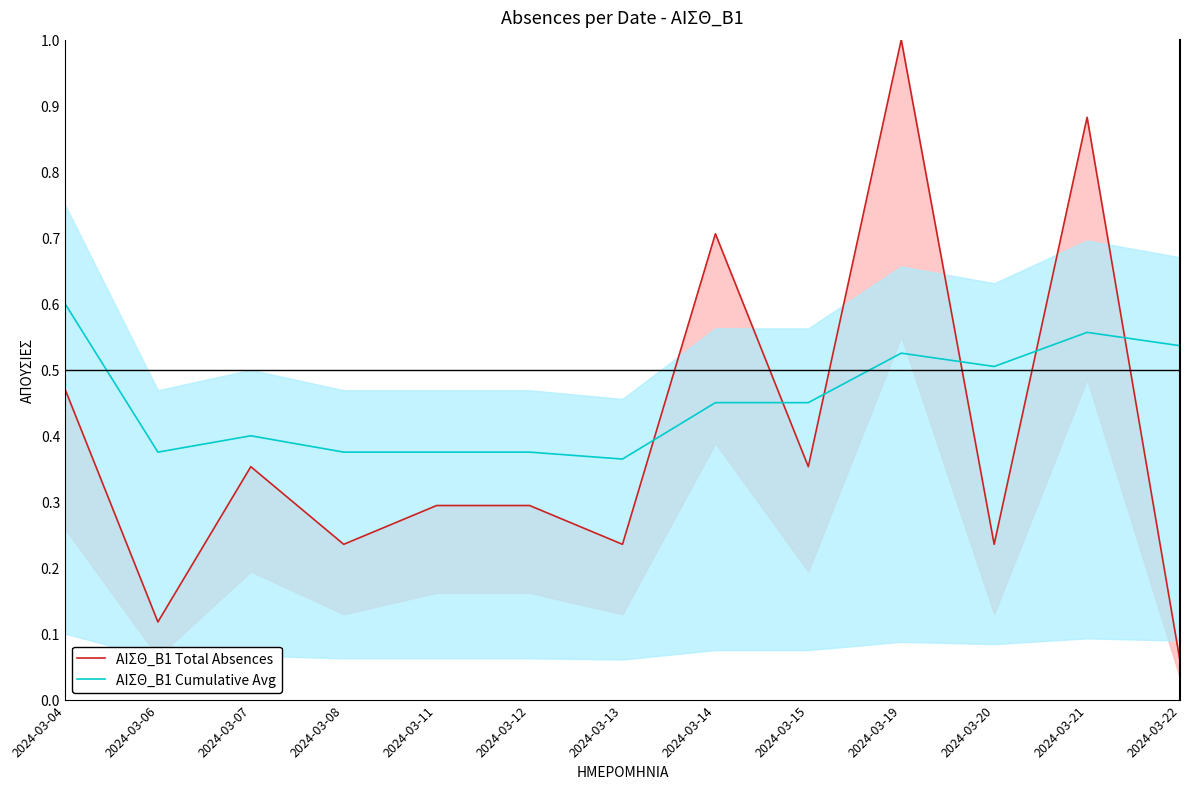

What are all the series names shown in the legend?

ΑΙΣΘ_Β1 Total Absences, ΑΙΣΘ_Β1 Cumulative Avg